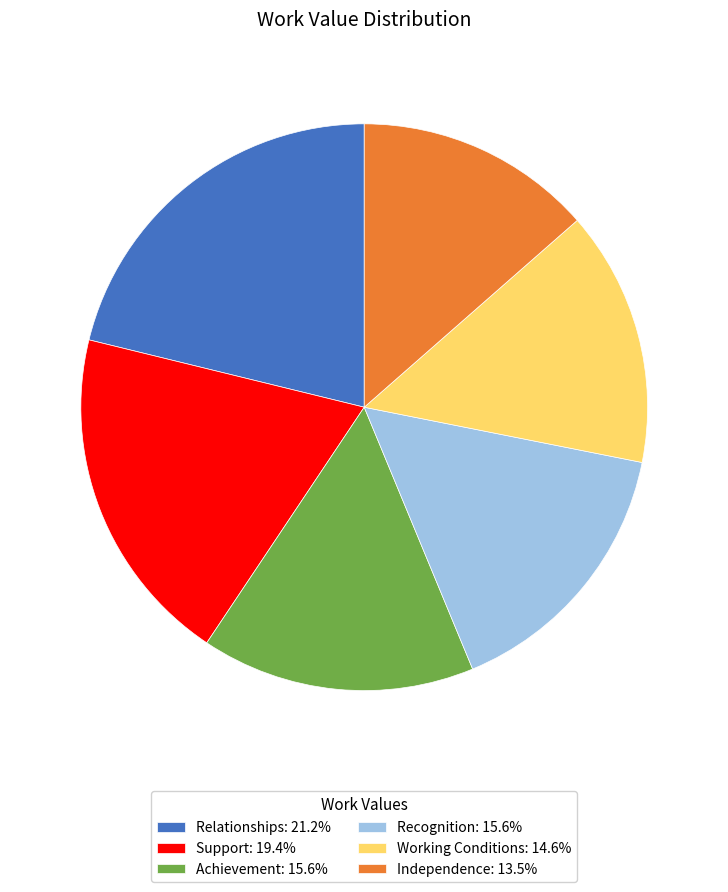

True or false: Working Conditions accounts for 15% of the total.

True